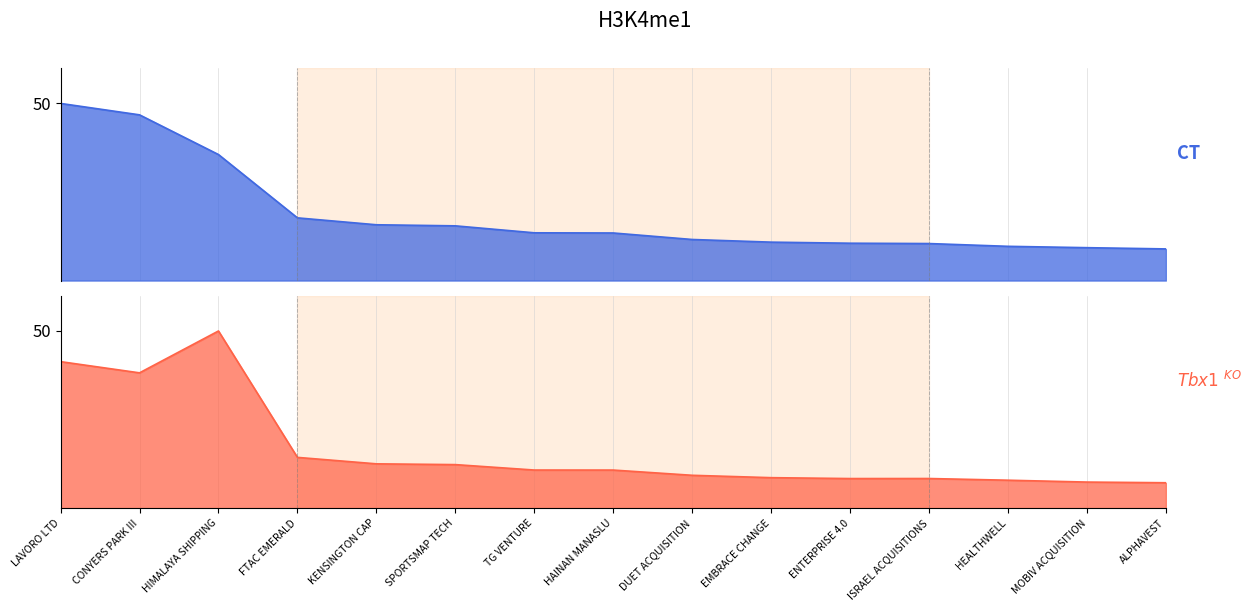

True or false: CT (Value) has a value of 17.5 at LAVORO LTD.

False